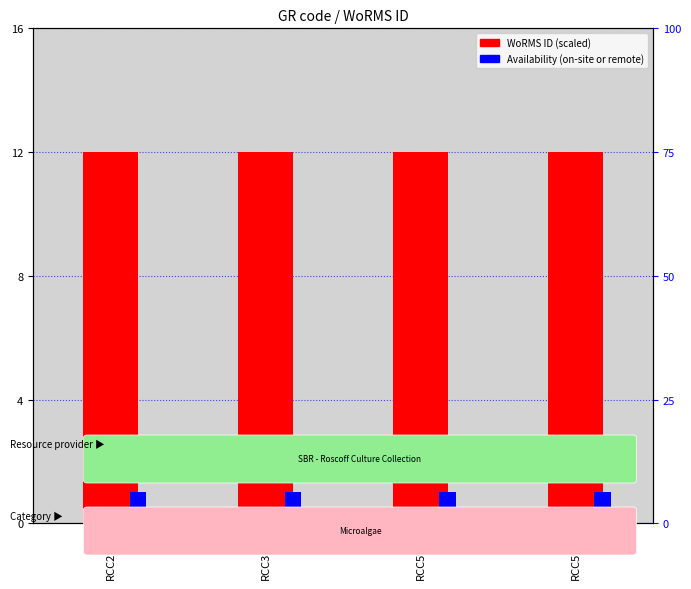

What is the approximate value of WoRMS ID (scaled) at RCC5934?

12